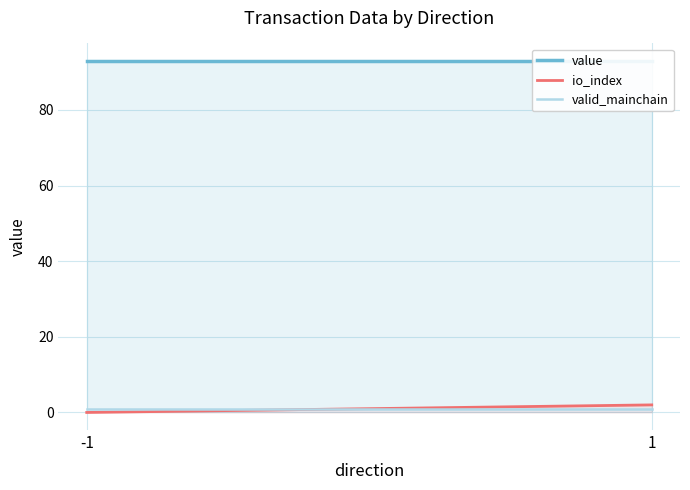

Reading right to left, extract all data points from this chart.

value: 1=92.9	-1=92.9
io_index: 1=2.0	-1=0.0
valid_mainchain: 1=1.0	-1=1.0